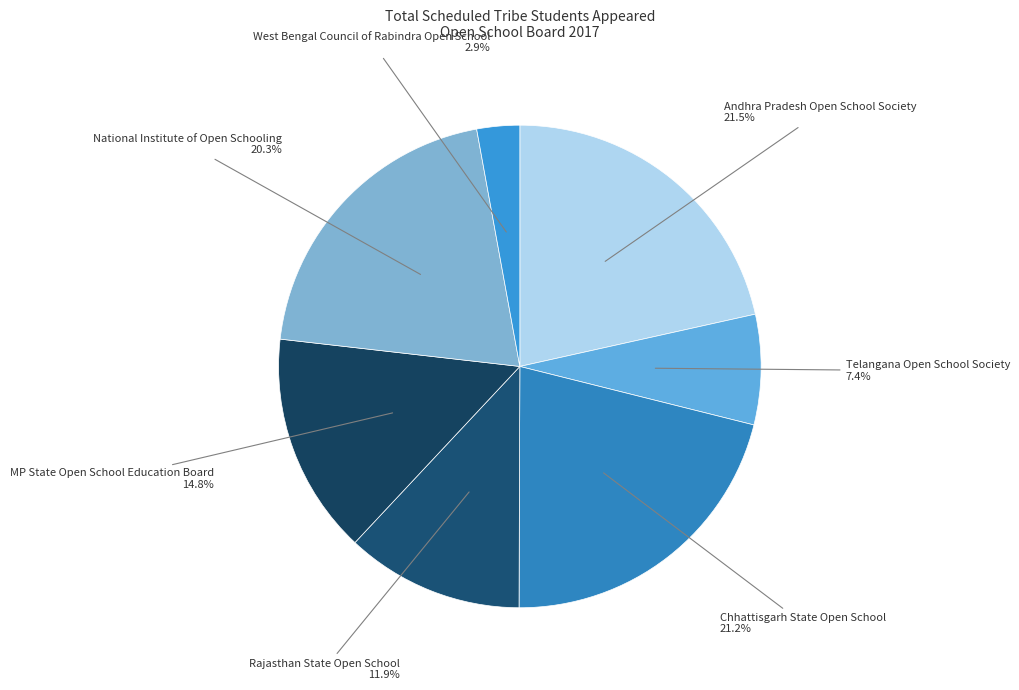

True or false: Chhattisgarh State Open School accounts for 21% of the total.

True